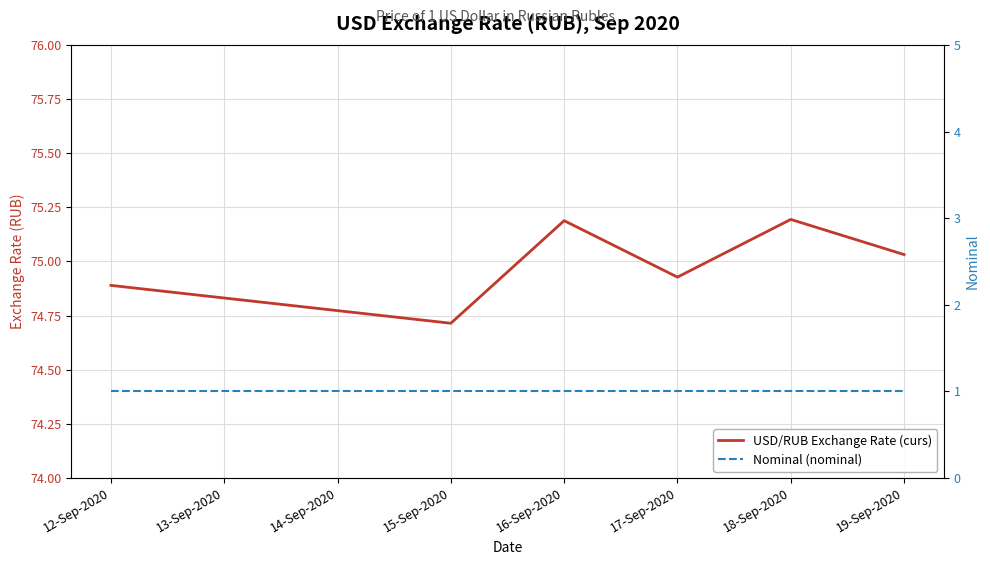

How many categories are shown in the chart?

6